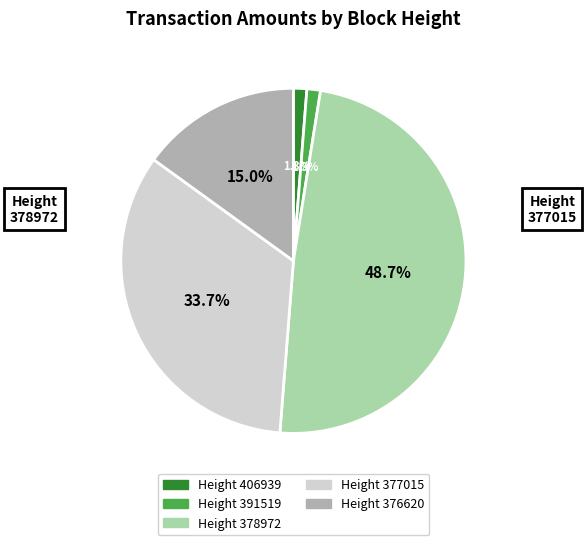

Is there any slice that represents more than half of the pie?

No